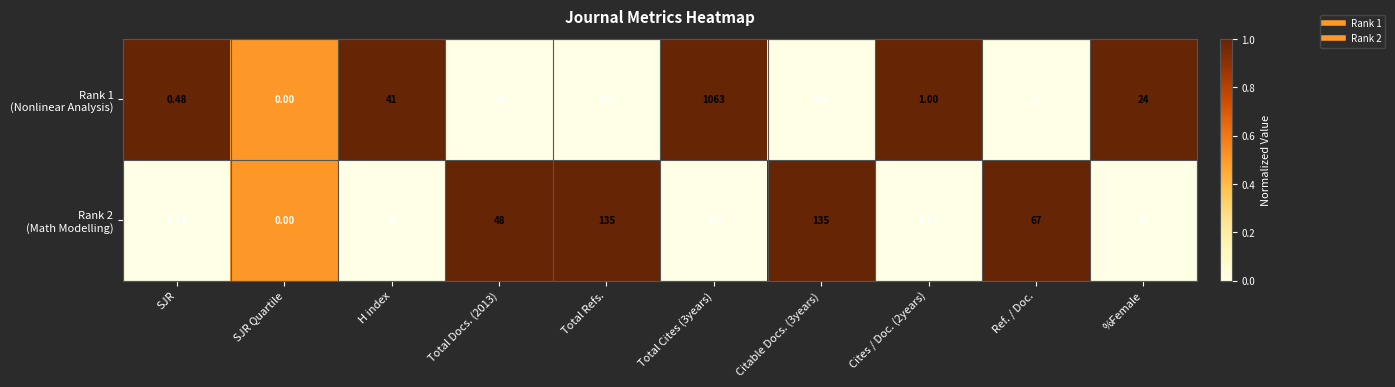

Rank the series at Total Docs. (2013) from highest to lowest value.

Rank 2 (Math Modelling), Rank 1 (Nonlinear Analysis)